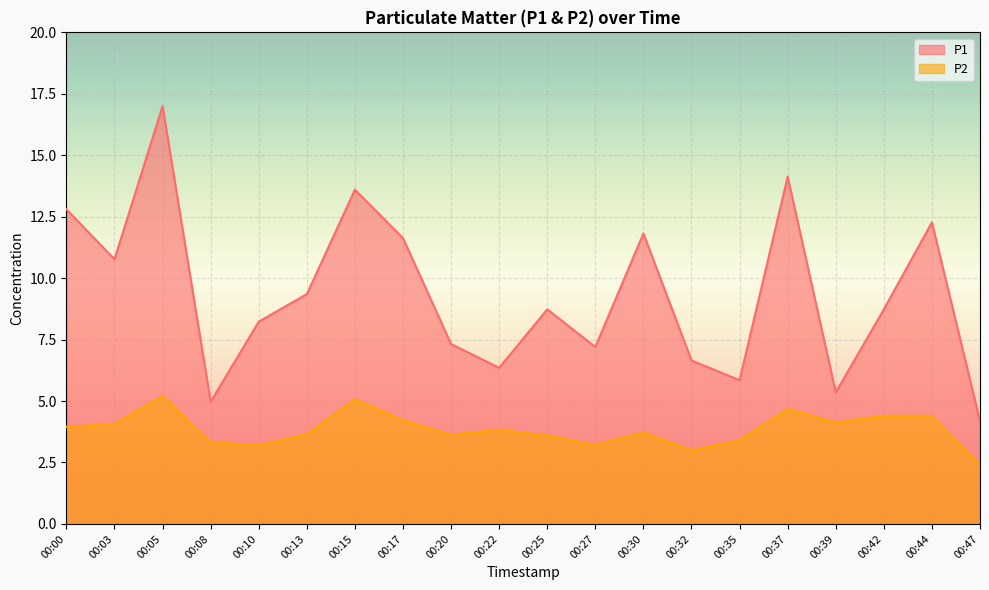

Which series has the widest spread of values?

P1